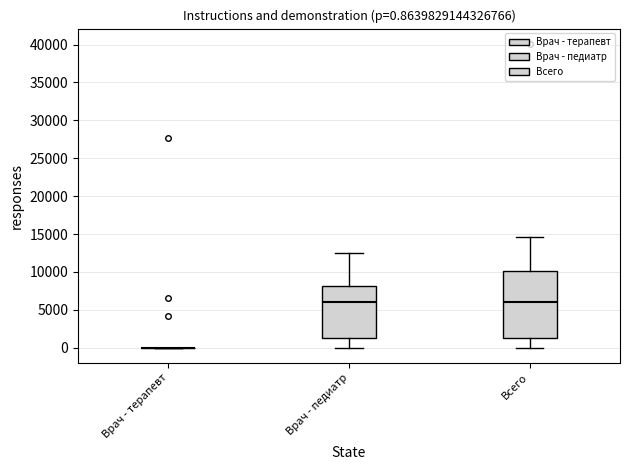

Comparing the boxes themselves (not the whiskers), which one is the tallest?

Всего